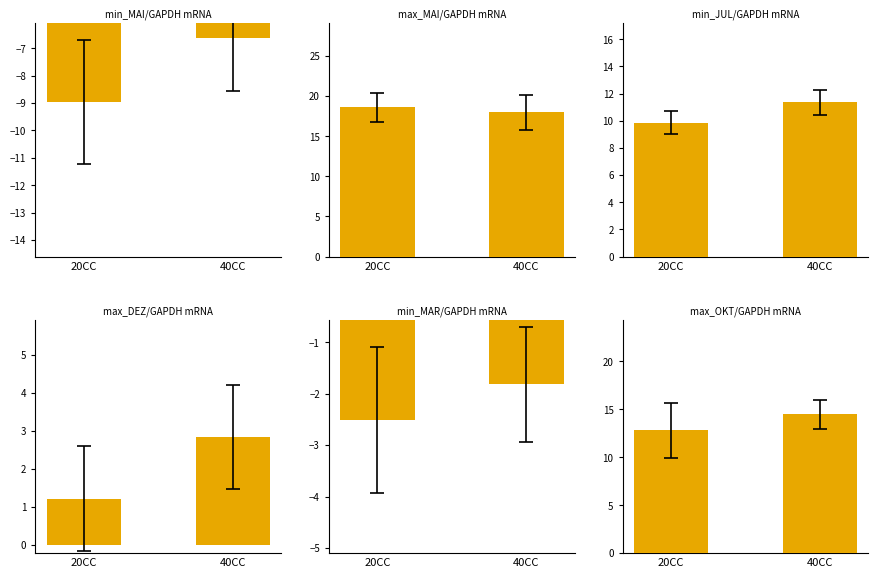

How many data points in max_DEZ are less than 2?

1